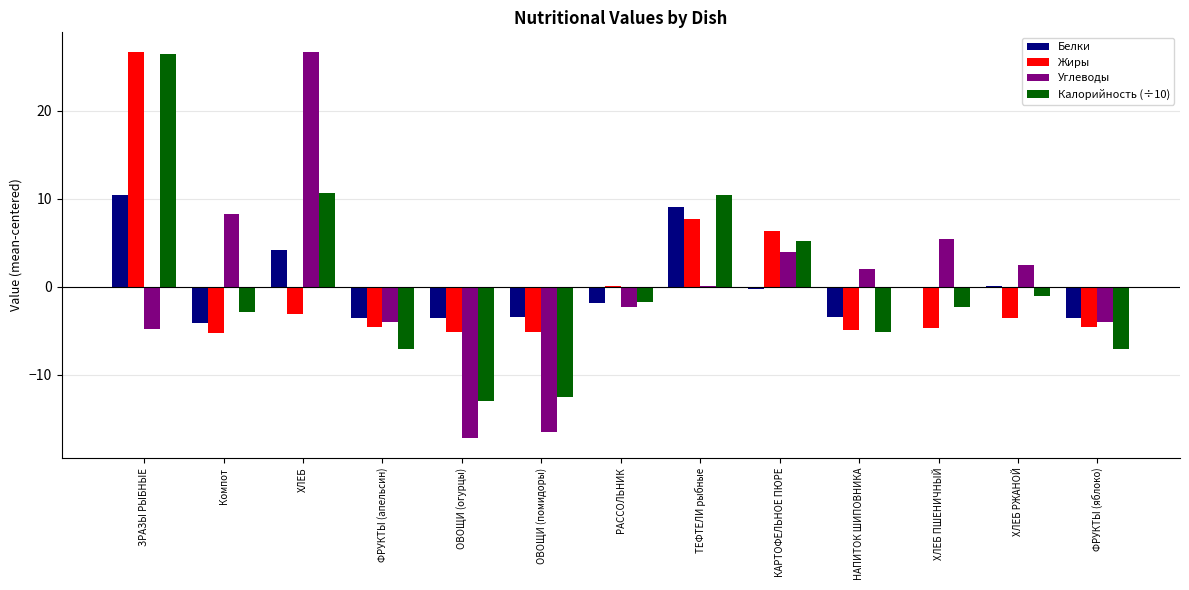

How many groups of bars are there?

13